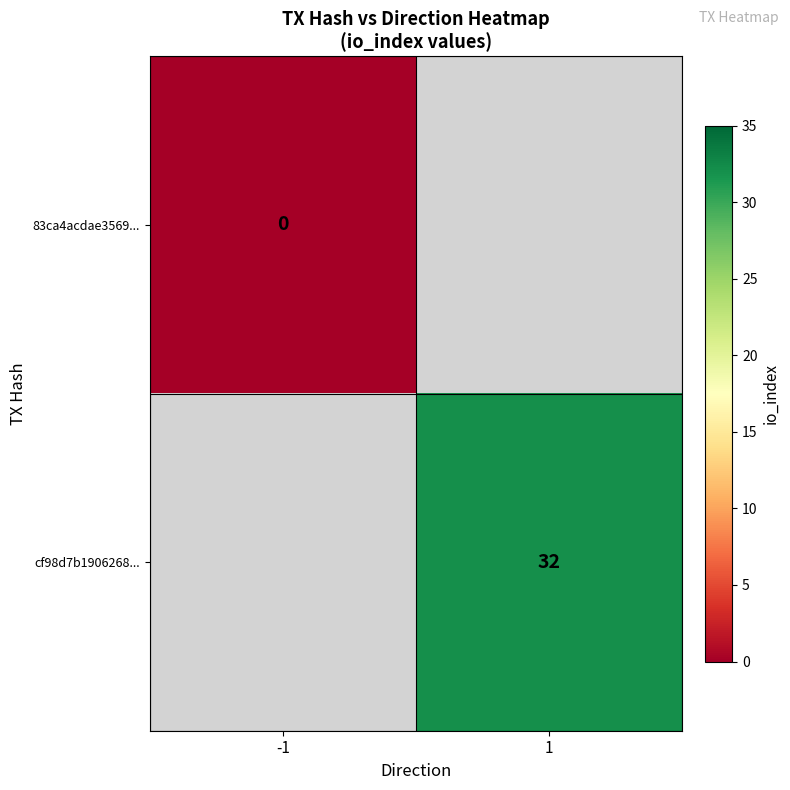

The cf98d7b1906268... series shows 32 at 1. True or false?

True